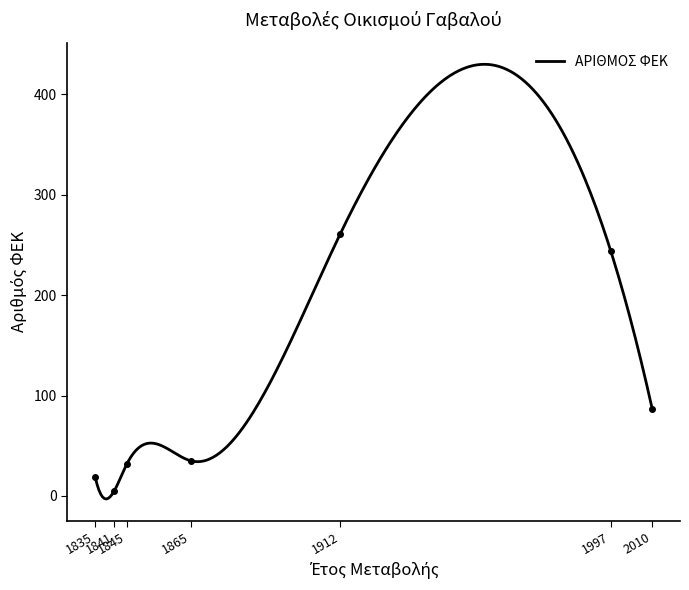

What is the highest value of the ΑΡΙΘΜΟΣ ΦΕΚ series?

430.0